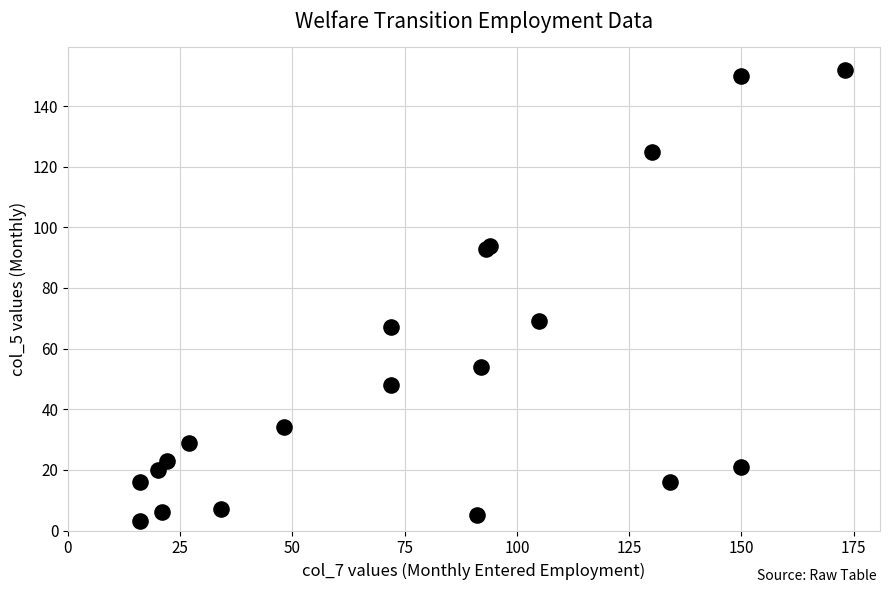

What Y value in the scatter plot is closest to 77?

69